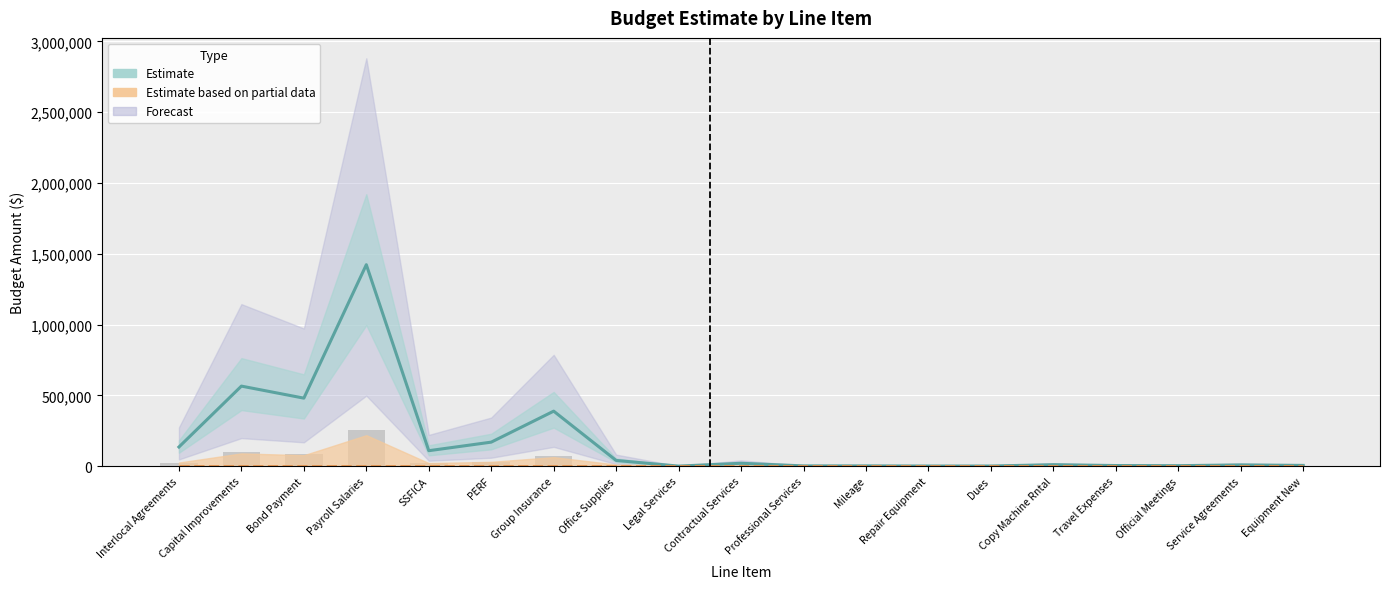

What is the difference between the highest and lowest values at Contractual Services?

20000